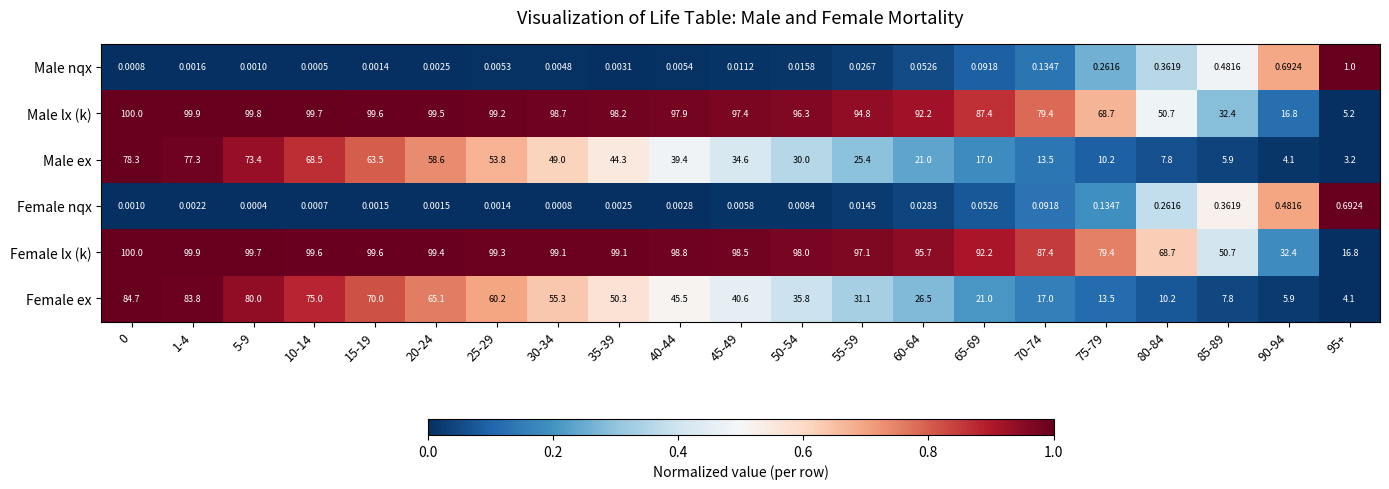

Which series changed the most between 30-34 and 75-79?

Female ex